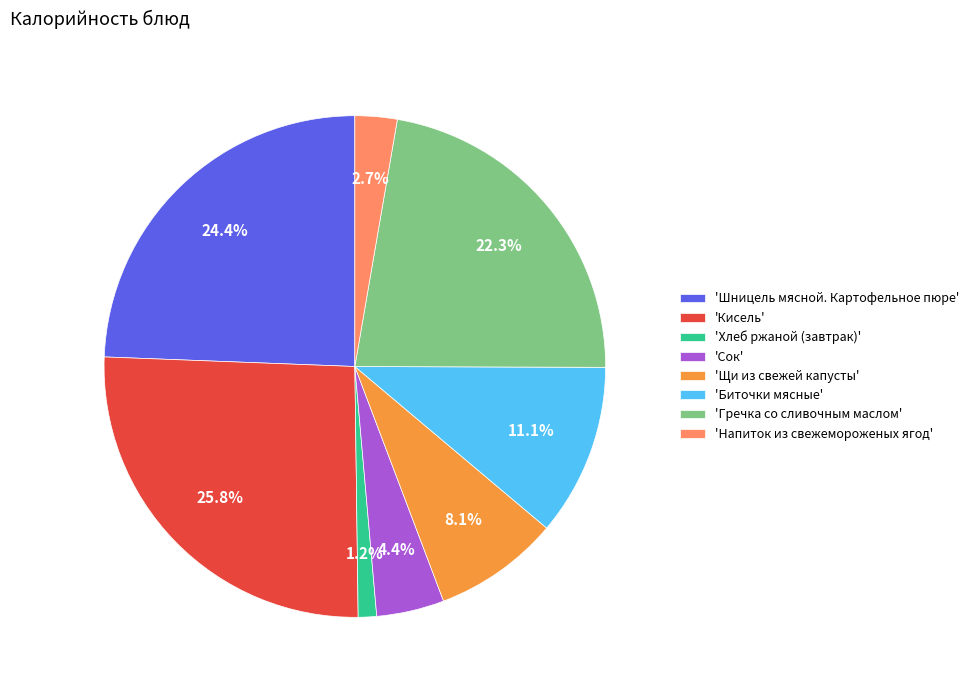

What is the total percentage of 'Шницель мясной. Картофельное пюре' and 'Сок'?

28.8%